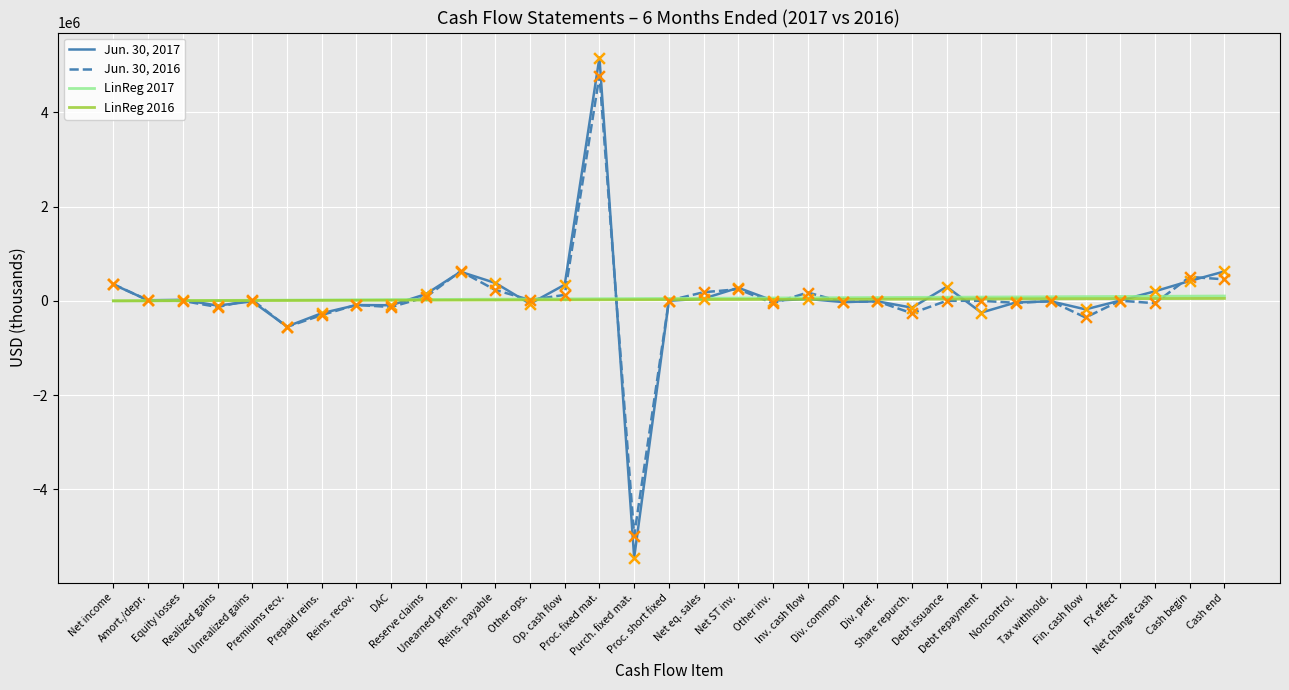

Which series has the largest range (max minus min)?

Jun. 30, 2017